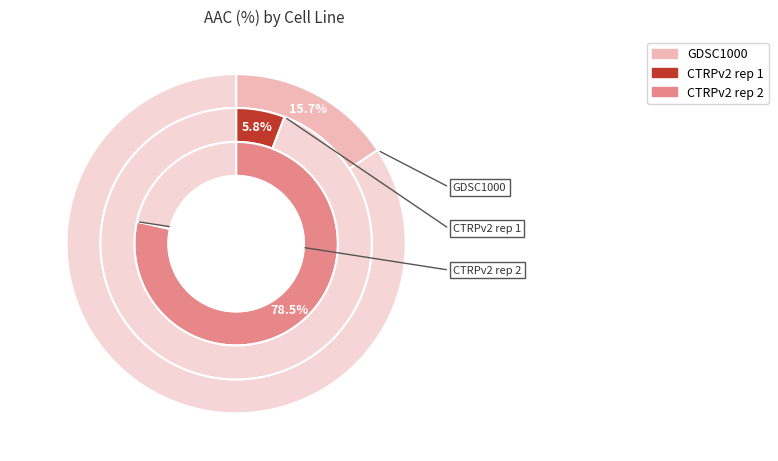

Is it true that CTRPv2 rep 1 is 1% of the pie?

False